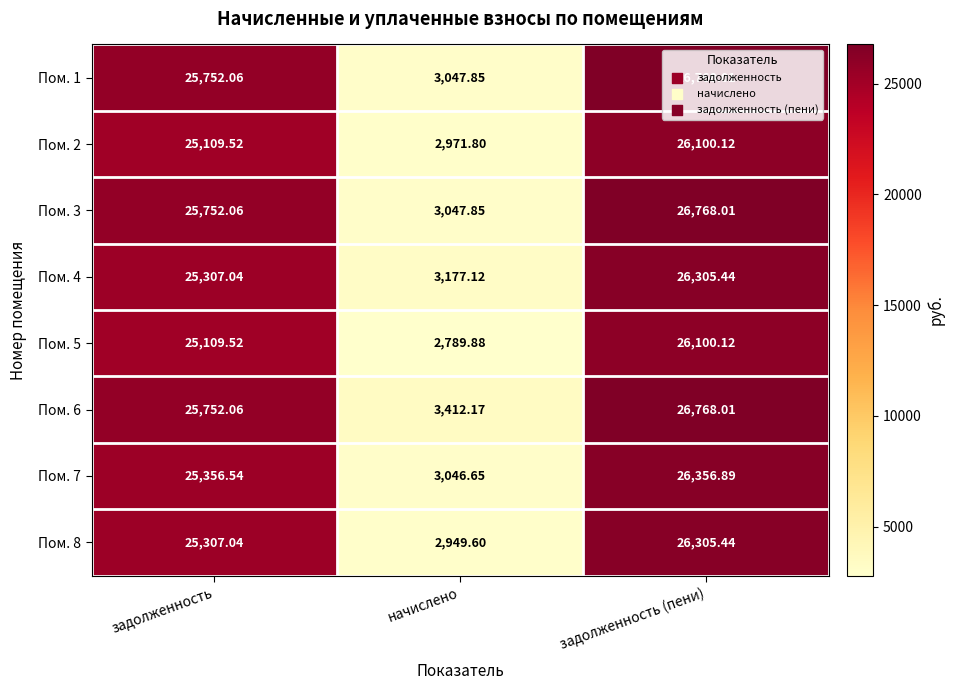

Where does the Пом. 7 series first go above 25356?

задолженность